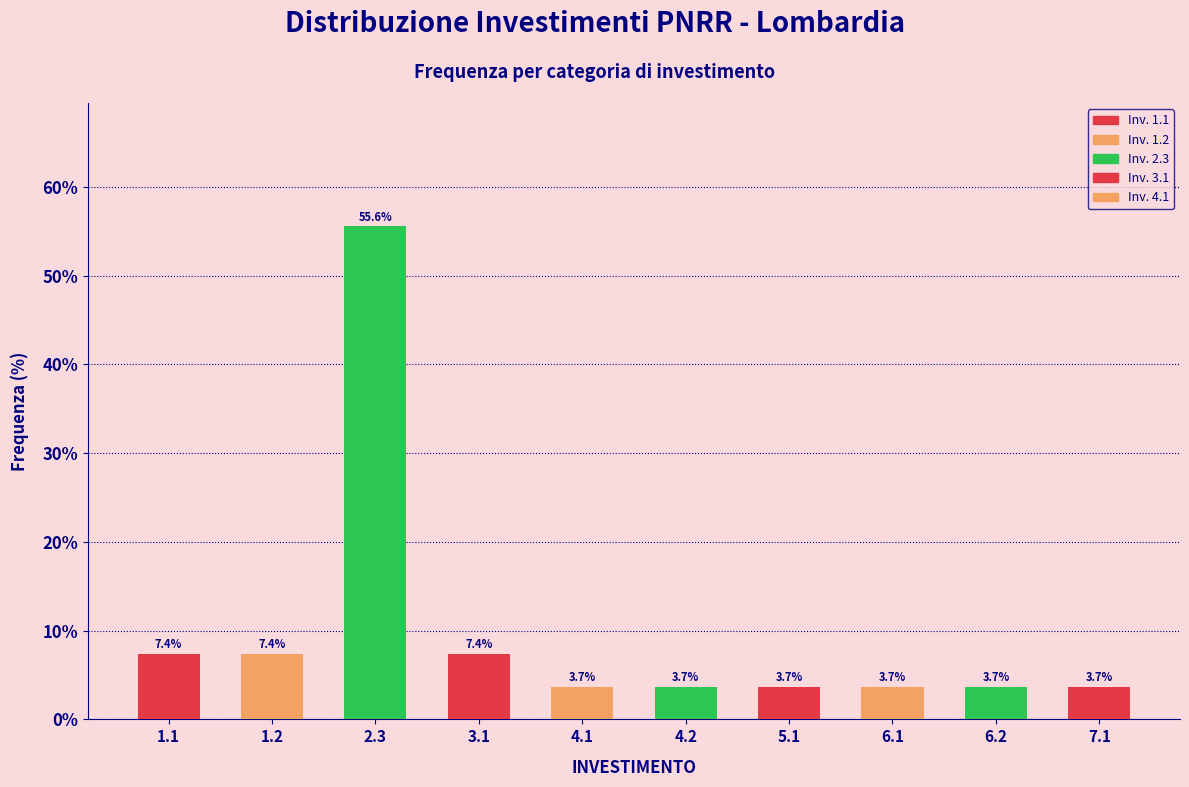

Reading left to right, list all the values displayed in this chart.

7.4	7.4	55.6	7.4	3.7	3.7	3.7	3.7	3.7	3.7